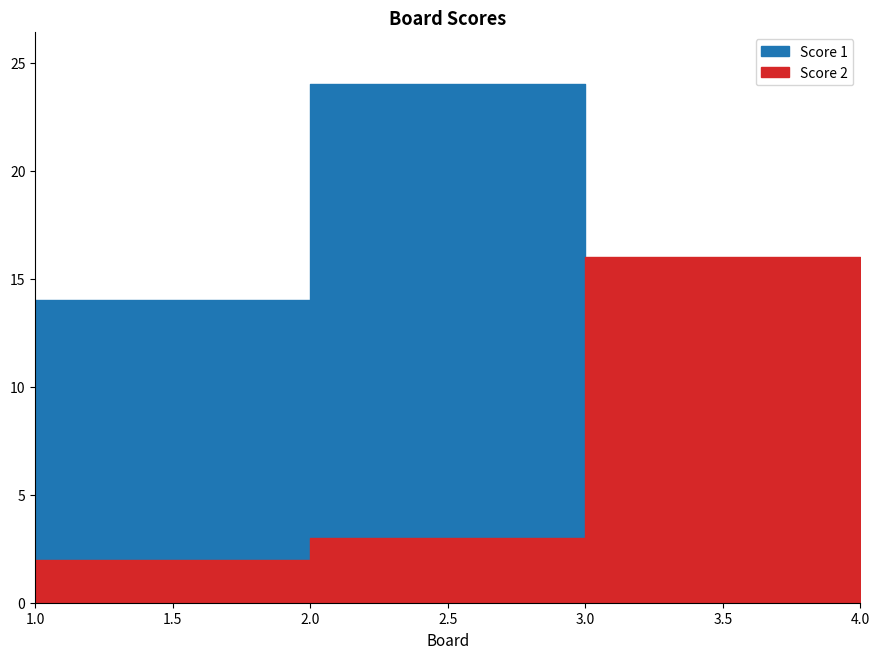

Reading left to right, what are all the values shown in this chart?

Score 1: 14	24	9	1
Score 2: 2	3	16	3